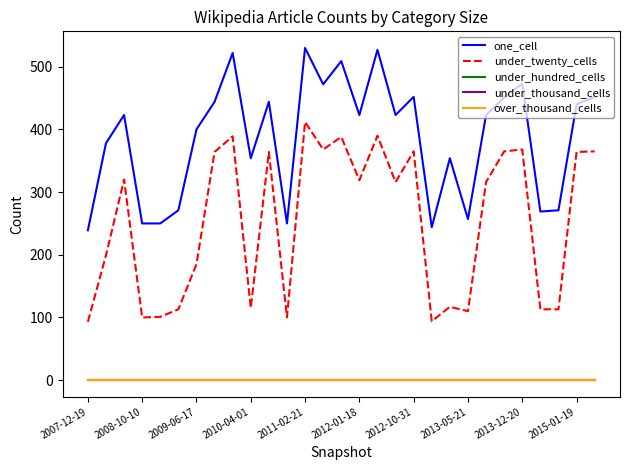

At which label is under_hundred_cells closest to 0?

2007-12-19